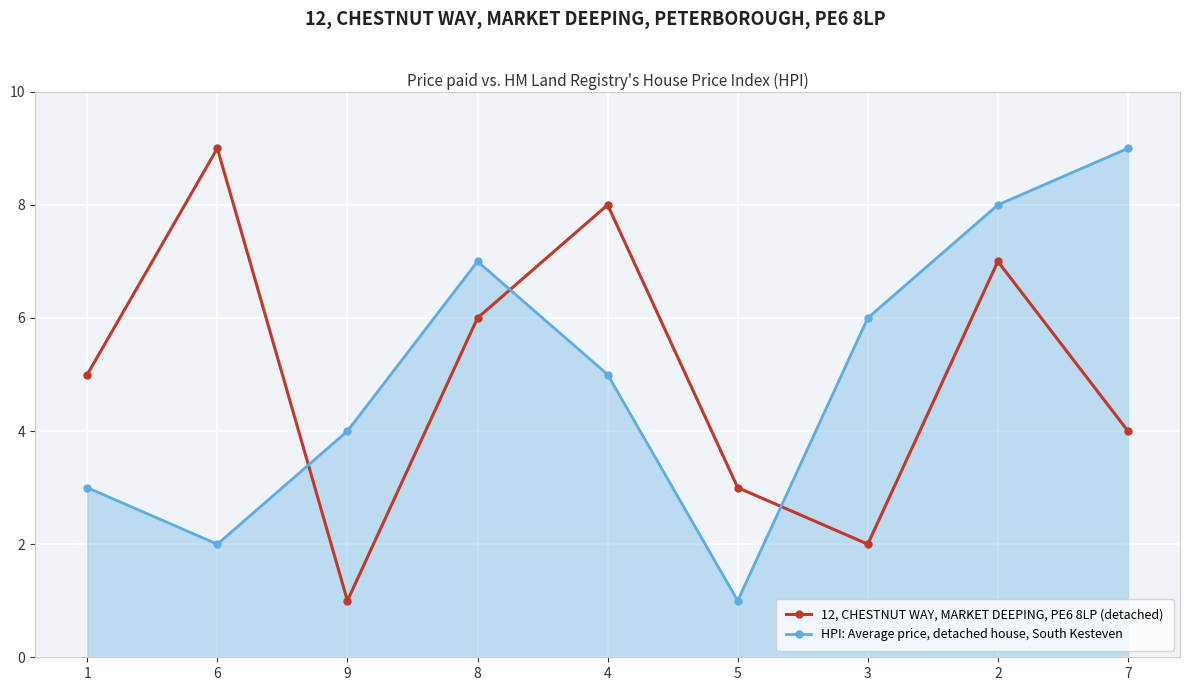

Is the value of 12, CHESTNUT WAY, MARKET DEEPING, PE6 8LP (detached) at 4 greater than the value of HPI: Average price, detached house, South Kesteven at 6?

Yes